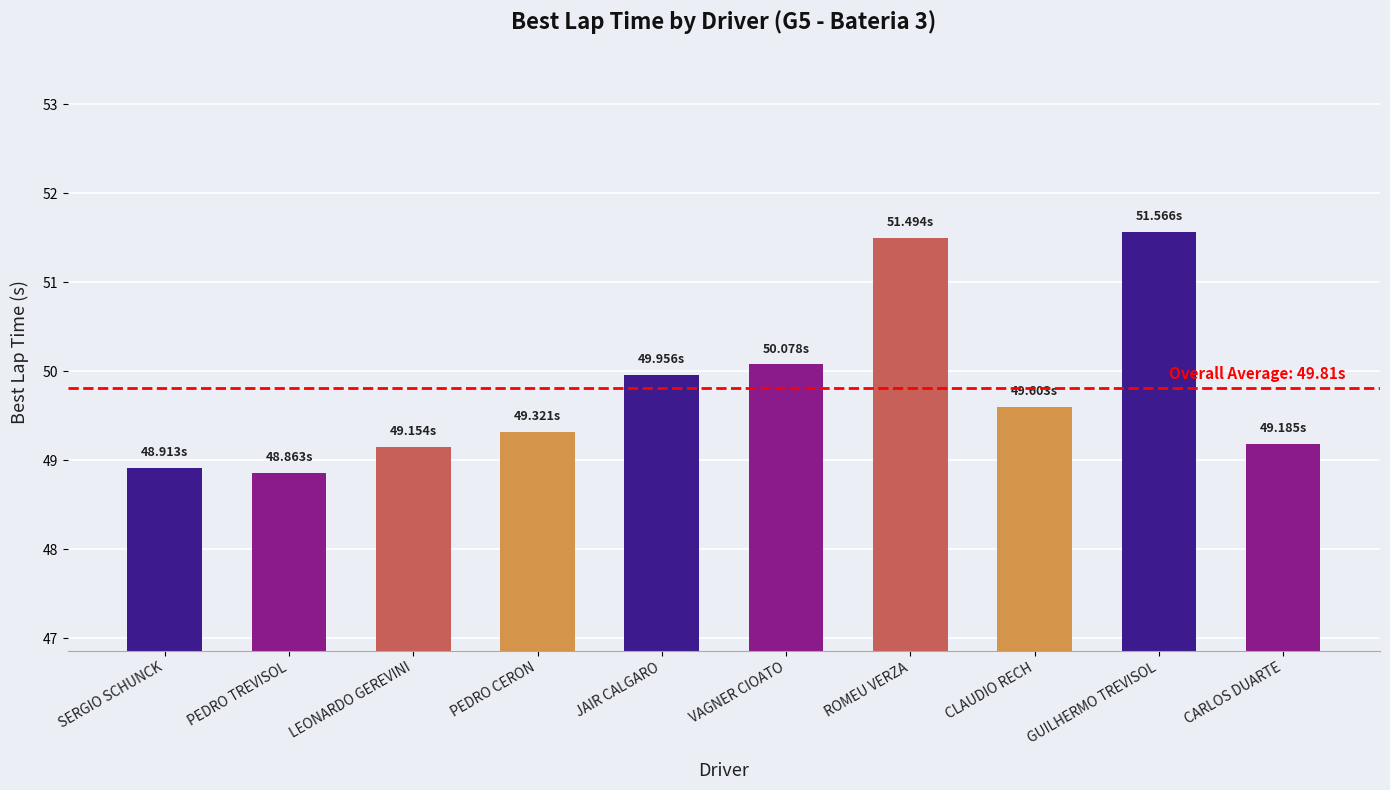

What is the change in value from SERGIO SCHUNCK to JAIR CALGARO?

+1.0